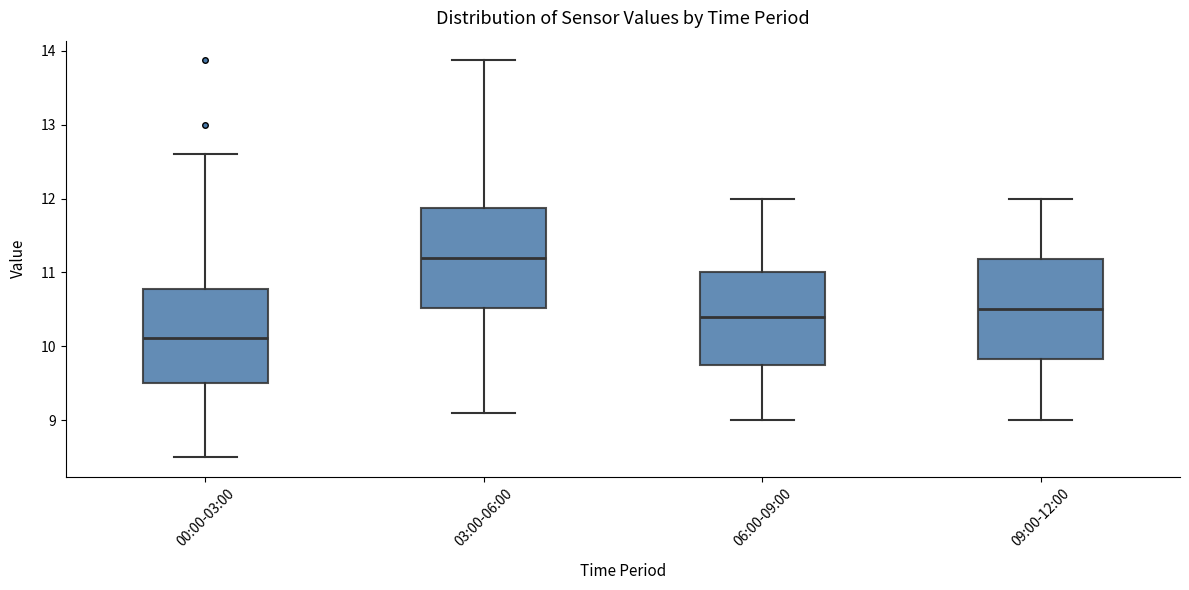

Reading left to right, read every box against the y-axis: the position of its median line, the range the box covers, and the ends of its whiskers. The values are not printed on the chart, so give them approximately, as read against the axis.

00:00-03:00: median 10.1, box 9.5 to 10.8, whiskers 8.5 to 12.6
03:00-06:00: median 11.2, box 10.5 to 11.9, whiskers 9.1 to 13.9
06:00-09:00: median 10.4, box 9.8 to 11.0, whiskers 9.0 to 12.0
09:00-12:00: median 10.5, box 9.8 to 11.2, whiskers 9.0 to 12.0